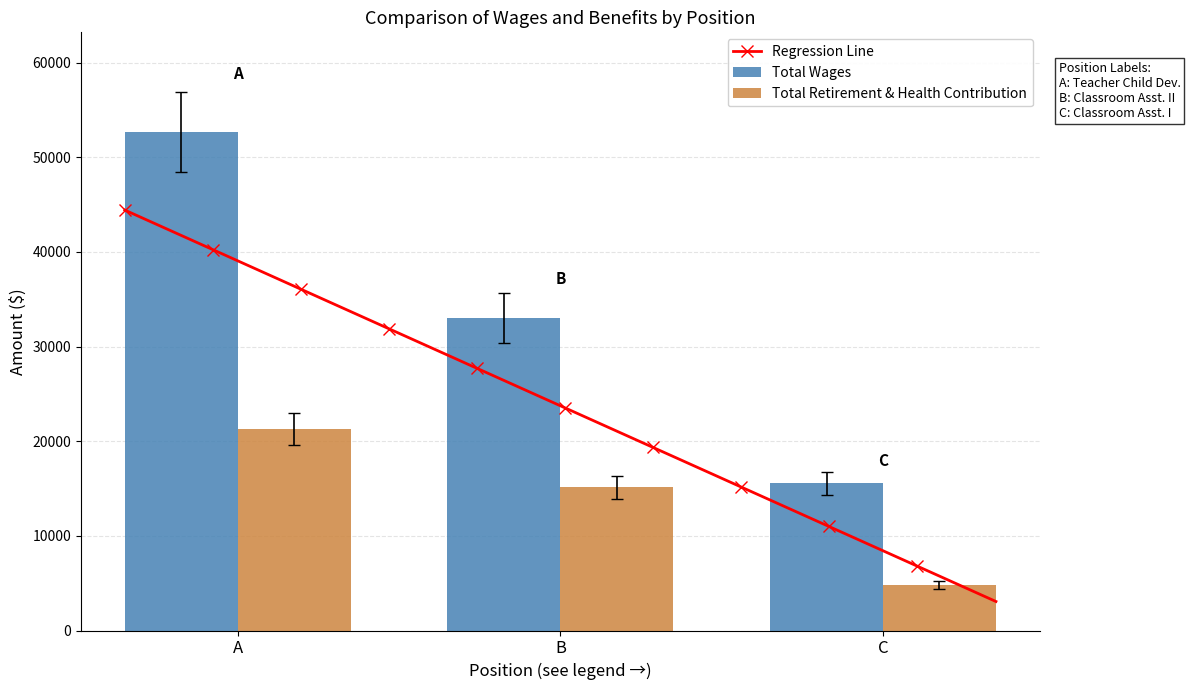

Where is Total Wages nearest to the value 34101?

B